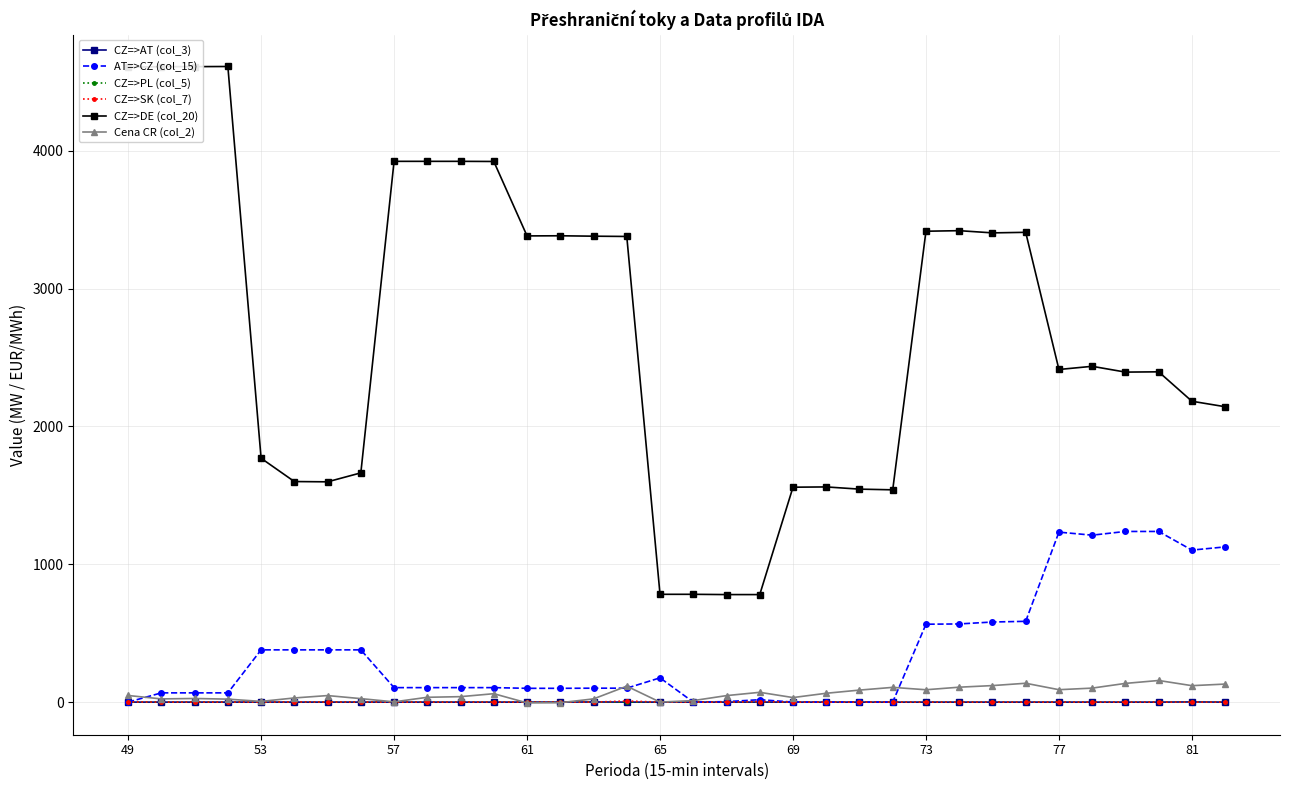

Which series has the largest total across all categories?

CZ=>DE (col_20)